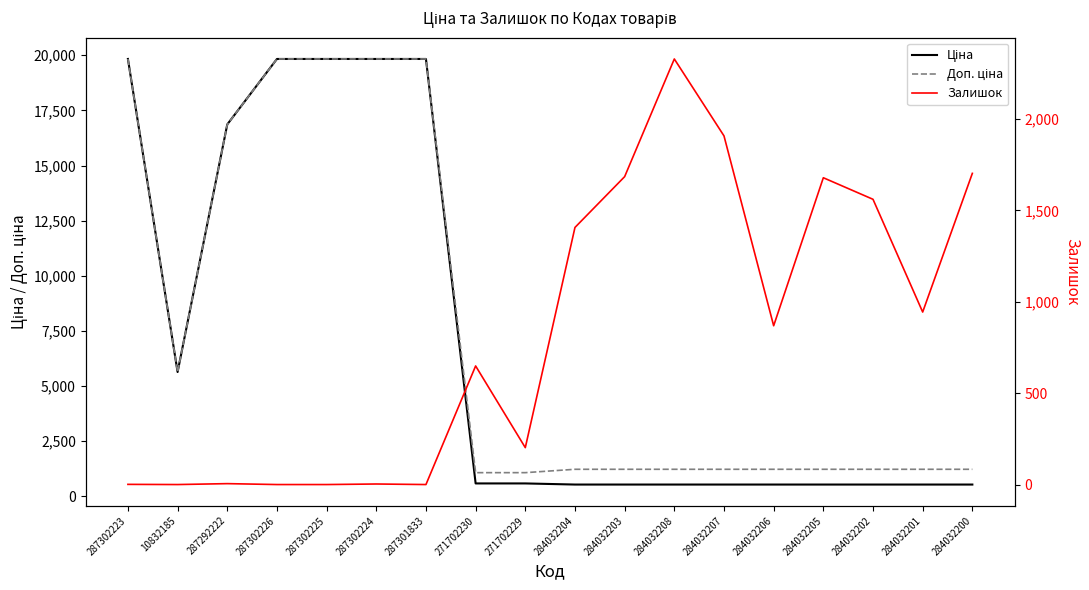

True or false: Ціна and Доп. ціна intersect in this chart.

False